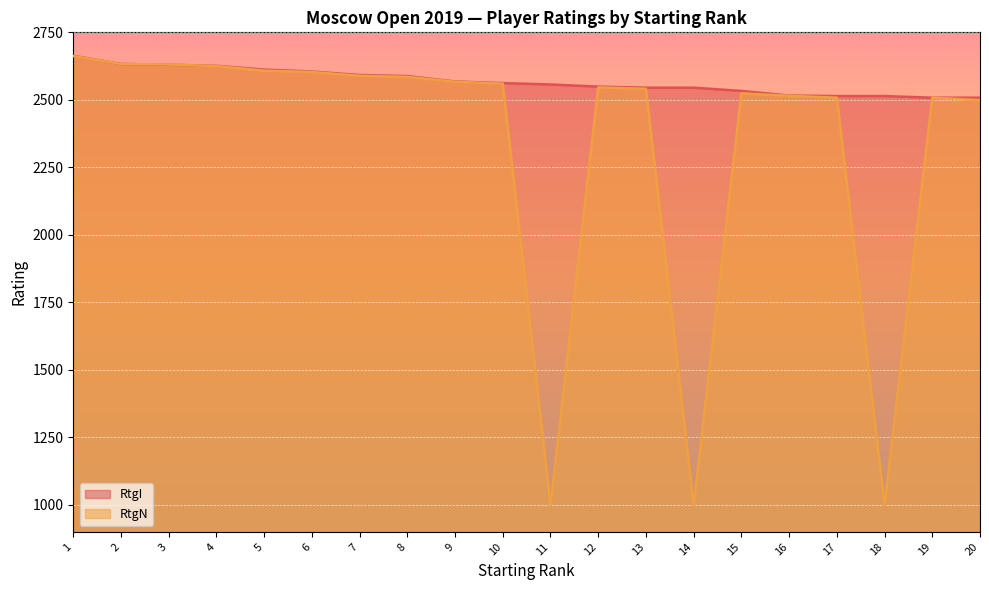

What is the average value of the RtgN series?

2335